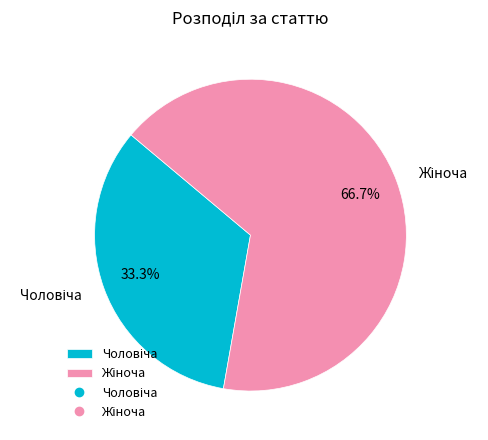

Does any single category account for the majority?

Yes